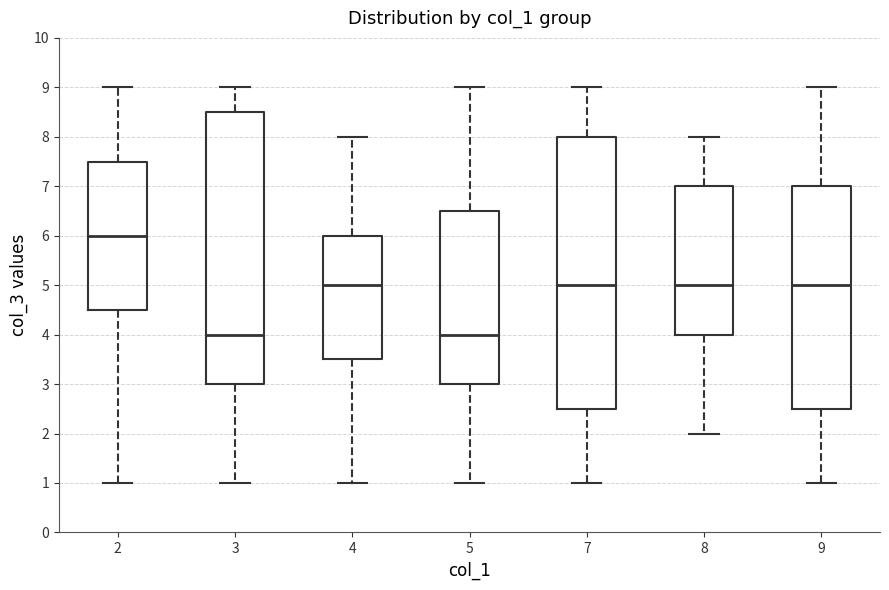

Reading left to right, transcribe this box plot: for each box, give where its median line is, the range the box spans, and where its two whiskers end, as read against the y-axis. The values are not printed on the chart, so give them approximately, as read against the axis.

2: median 6.0, box 4.5 to 7.5, whiskers 1.0 to 9.0
3: median 4.0, box 3.0 to 8.5, whiskers 1.0 to 9.0
4: median 5.0, box 3.5 to 6.0, whiskers 1.0 to 8.0
5: median 4.0, box 3.0 to 6.5, whiskers 1.0 to 9.0
7: median 5.0, box 2.5 to 8.0, whiskers 1.0 to 9.0
8: median 5.0, box 4.0 to 7.0, whiskers 2.0 to 8.0
9: median 5.0, box 2.5 to 7.0, whiskers 1.0 to 9.0